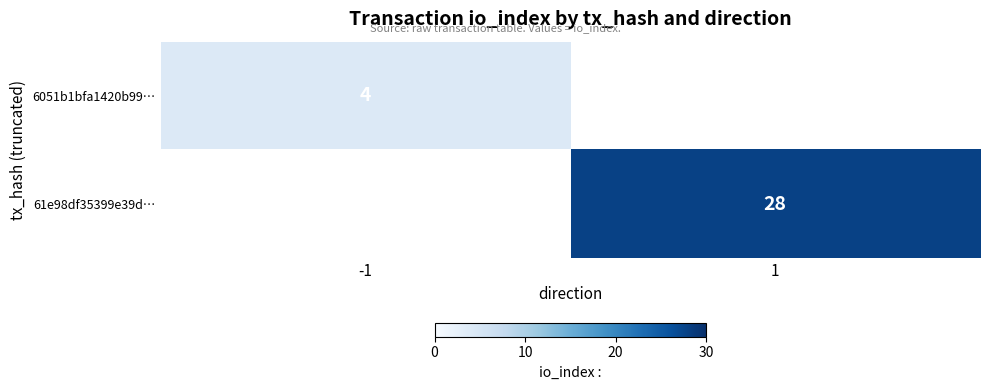

The value of 6051b1bfa1420b99… at -1 is 1. True or false?

False